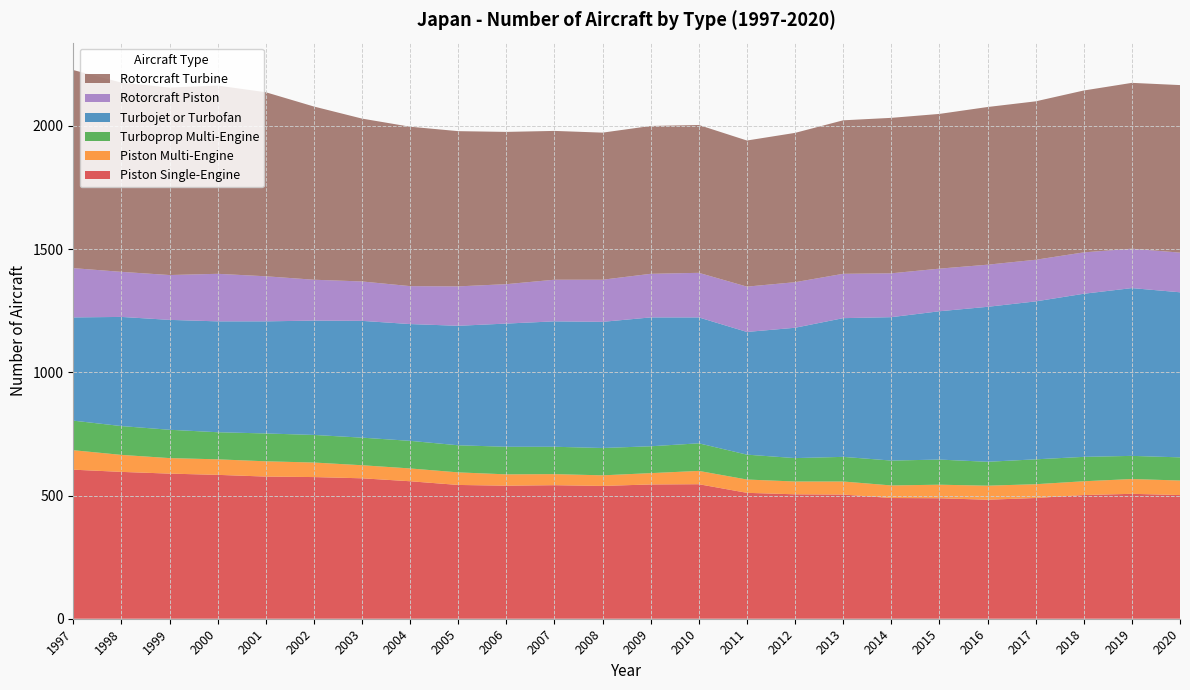

Reading left to right, what are all the values shown in this chart?

Piston Single-Engine: 1997=605	1998=596	1999=589	2000=584	2001=577	2002=575	2003=570	2004=558	2005=543	2006=540	2007=542	2008=539	2009=545	2010=546	2011=511	2012=505	2013=504	2014=490	2015=489	2016=483	2017=490	2018=502	2019=507	2020=502
Piston Multi-Engine: 1997=79	1998=69	1999=63	2000=63	2001=62	2002=59	2003=53	2004=52	2005=51	2006=46	2007=45	2008=43	2009=46	2010=54	2011=54	2012=52	2013=53	2014=51	2015=55	2016=57	2017=56	2018=56	2019=60	2020=59
Turboprop Multi-Engine: 1997=120	1998=117	1999=115	2000=110	2001=113	2002=112	2003=112	2004=112	2005=110	2006=112	2007=111	2008=111	2009=109	2010=112	2011=101	2012=95	2013=100	2014=101	2015=102	2016=97	2017=101	2018=99	2019=94	2020=94
Turbojet or Turbofan: 1997=419	1998=443	1999=446	2000=450	2001=455	2002=464	2003=474	2004=474	2005=485	2006=500	2007=509	2008=512	2009=523	2010=511	2011=498	2012=529	2013=563	2014=582	2015=602	2016=629	2017=641	2018=662	2019=681	2020=670
Rotorcraft Piston: 1997=200	1998=183	1999=182	2000=193	2001=183	2002=166	2003=160	2004=154	2005=160	2006=160	2007=169	2008=171	2009=177	2010=181	2011=184	2012=185	2013=180	2014=178	2015=173	2016=171	2017=169	2018=168	2019=160	2020=161
Rotorcraft Turbine: 1997=804	1998=768	1999=761	2000=764	2001=747	2002=703	2003=661	2004=647	2005=630	2006=618	2007=604	2008=597	2009=600	2010=600	2011=593	2012=606	2013=623	2014=631	2015=628	2016=640	2017=643	2018=657	2019=673	2020=680